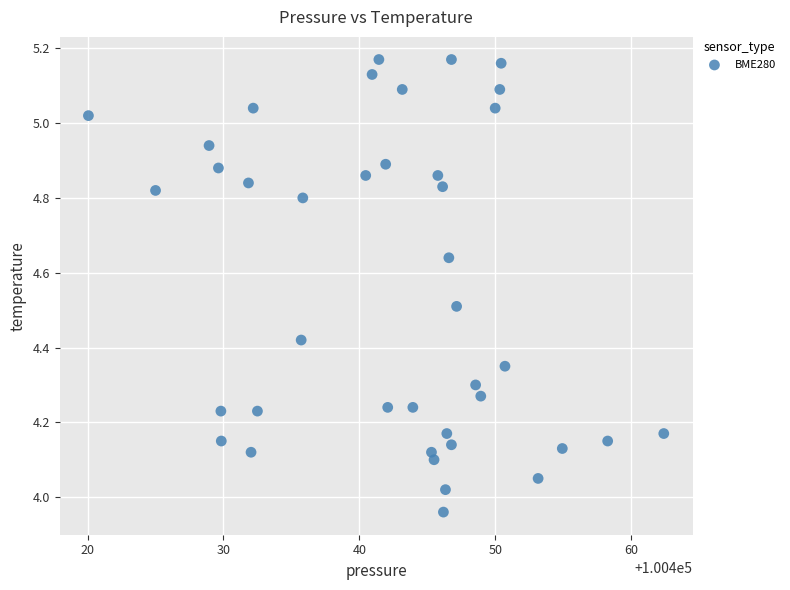

What is the range of Y values (max minus min)?

1.2